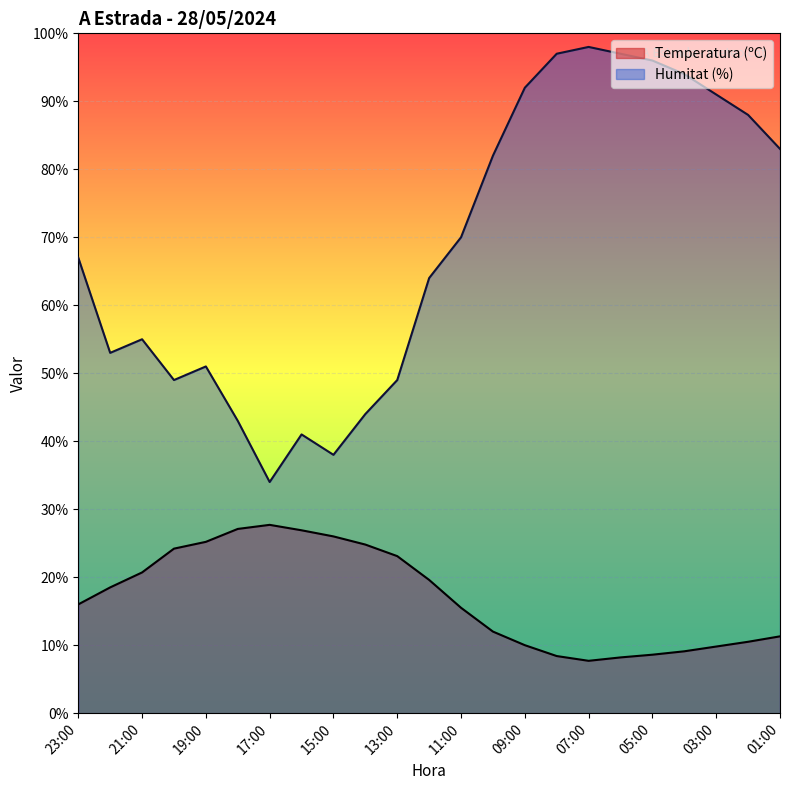

What is the label of the 21st point from the left?

03:00